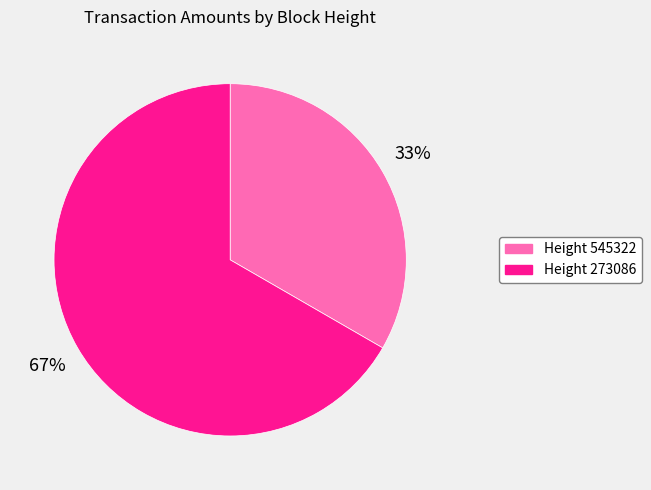

What is the largest slice in the pie chart?

Height 273086